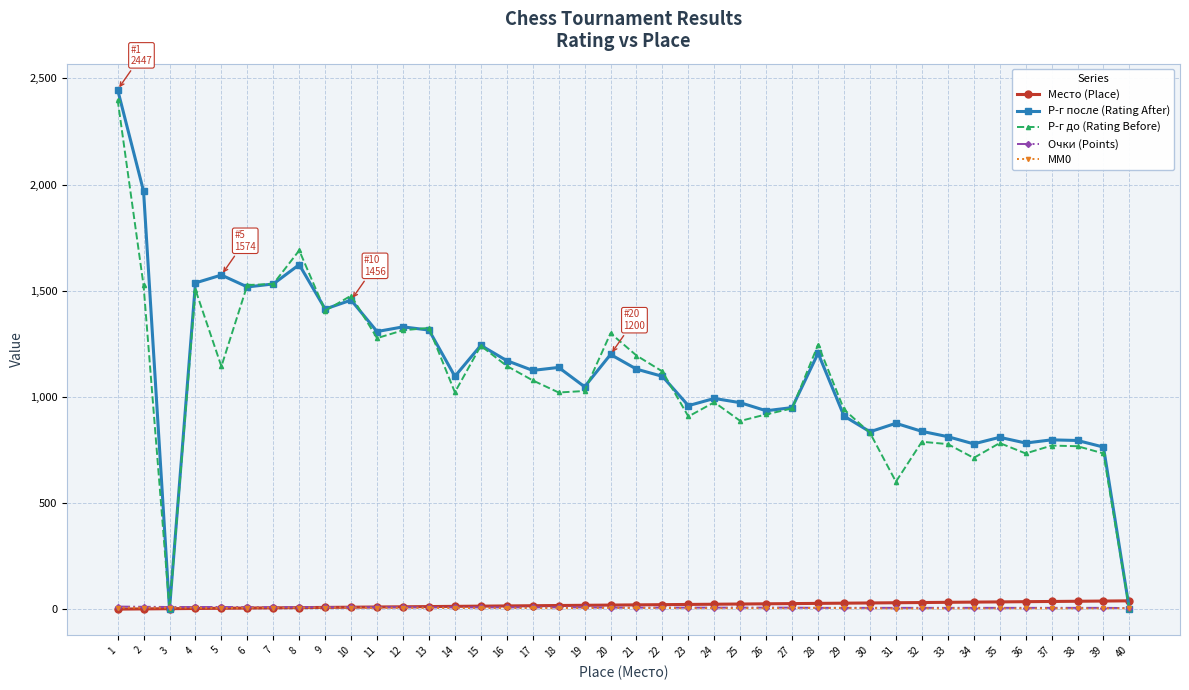

Between 1 and 28, which series saw the biggest shift?

Р-г после (Rating After)